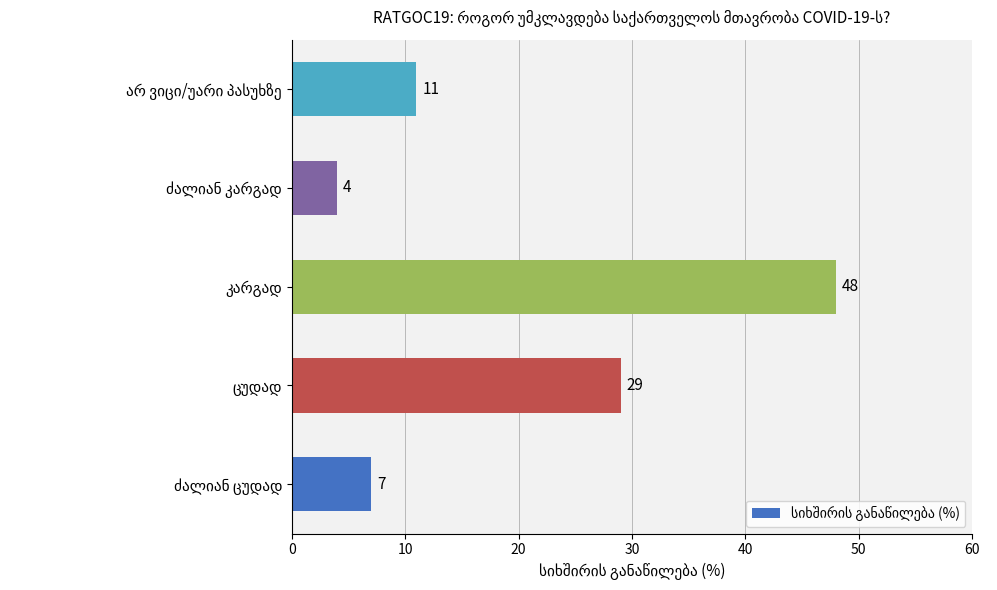

What is the difference between the maximum and minimum values?

44